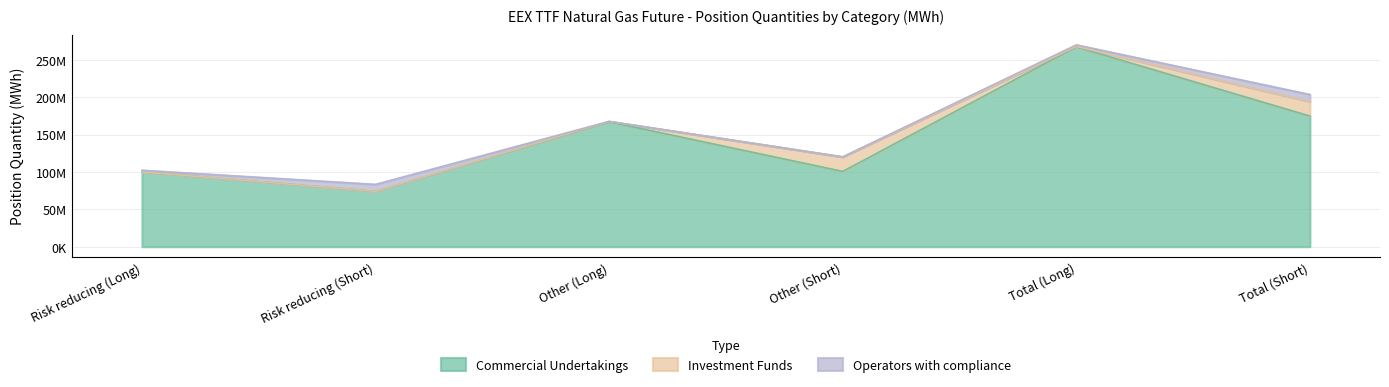

Reading left to right, transcribe all the data shown in this chart.

Commercial Undertakings: Risk reducing (Long)=100171230.9	Risk reducing (Short)=74018498.0	Other (Long)=167035511.1	Other (Short)=100666080.0	Total (Long)=267206742.0	Total (Short)=174684578.0
Investment Funds: Risk reducing (Long)=0.0	Risk reducing (Short)=0.0	Other (Long)=579680.0	Other (Short)=19506371.0	Total (Long)=579680.0	Total (Short)=19506371.0
Operators with compliance: Risk reducing (Long)=2119399.0	Risk reducing (Short)=9350450.0	Other (Long)=0.0	Other (Short)=0.0	Total (Long)=2119399.0	Total (Short)=9350450.0